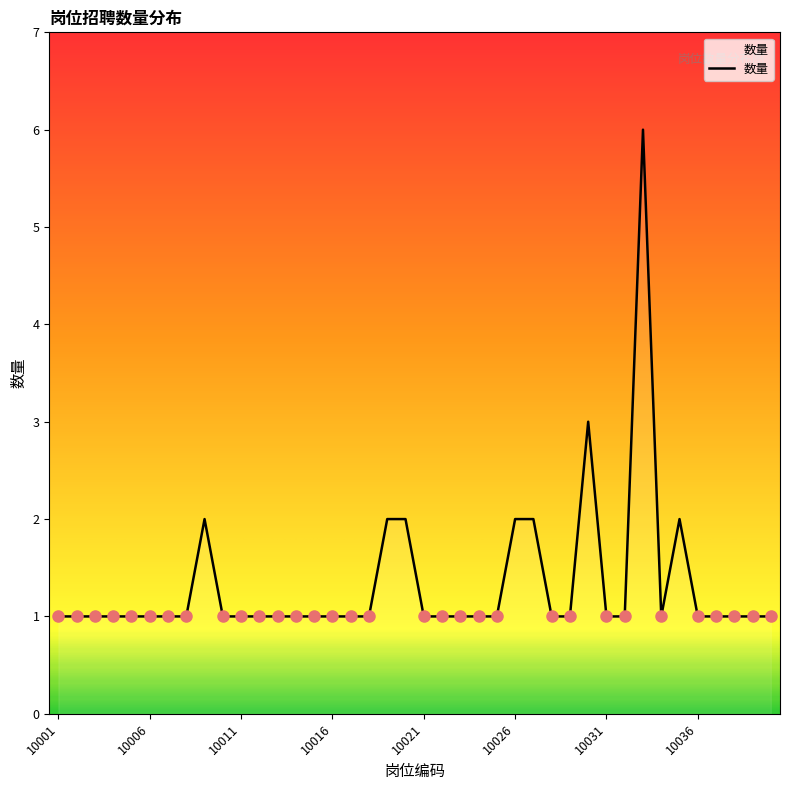

What is the sum of all values?

53